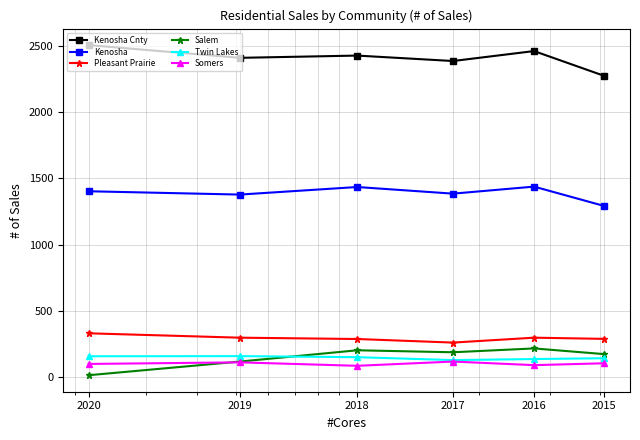

What is the value of the Twin Lakes point at the 3rd from the left?

152